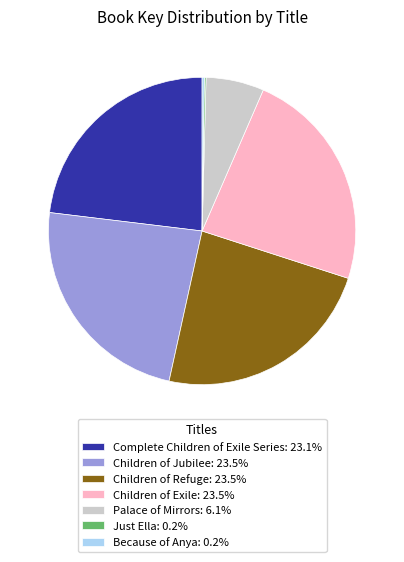

Does any single category account for the majority?

No